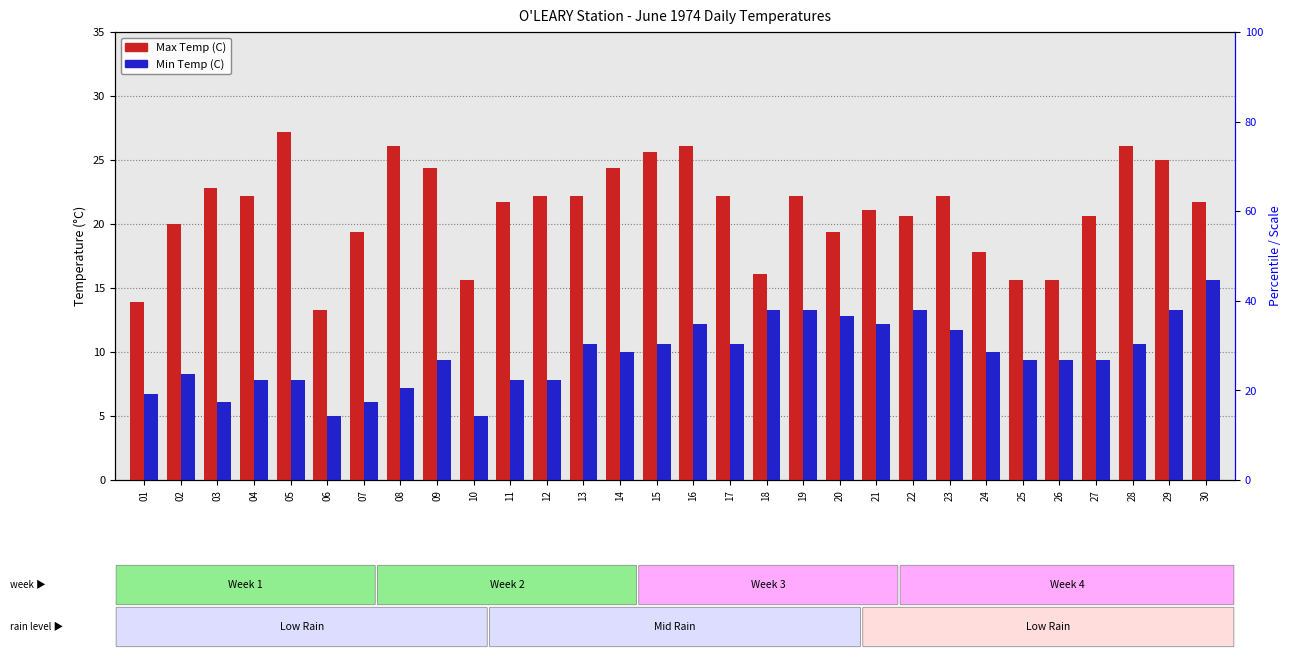

Rank the series at 28 from lowest to highest value.

Min Temp (C), Max Temp (C)